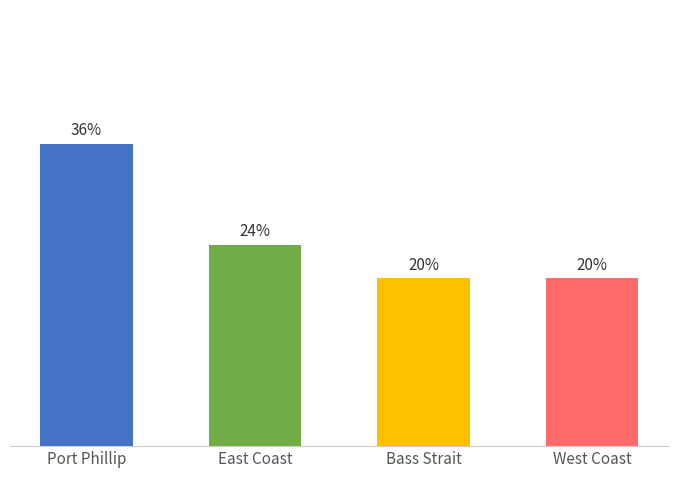

What position from the right is Bass Strait?

2